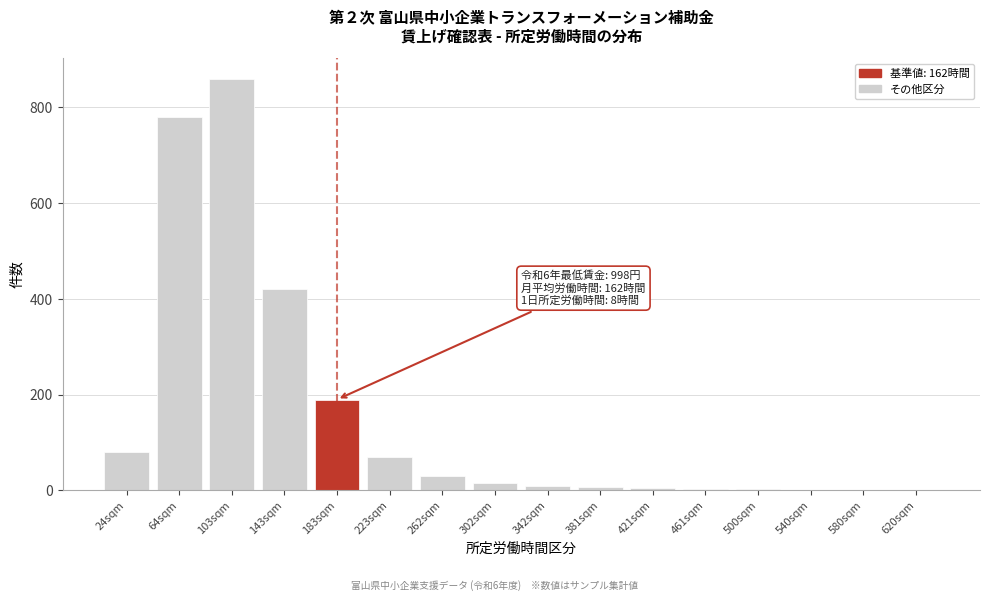

The chart shows a value of 860 at 103sqm. True or false?

True